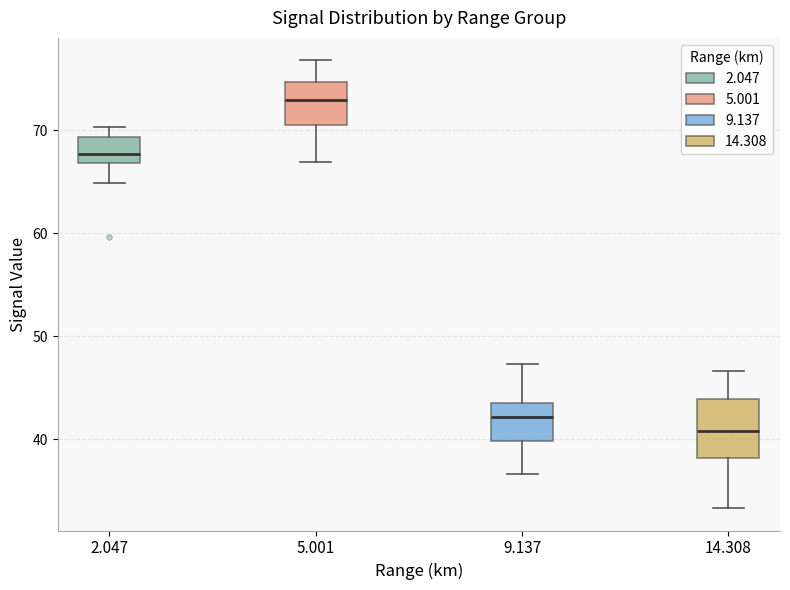

Reading left to right, transcribe this box plot: for each box, give where its median line is, the range the box spans, and where its two whiskers end, as read against the y-axis. The values are not printed on the chart, so give them approximately, as read against the axis.

2.047: median 68, box 67 to 69, whiskers 65 to 70
5.001: median 73, box 71 to 75, whiskers 67 to 77
9.137: median 42, box 40 to 44, whiskers 37 to 47
14.308: median 41, box 38 to 44, whiskers 33 to 47